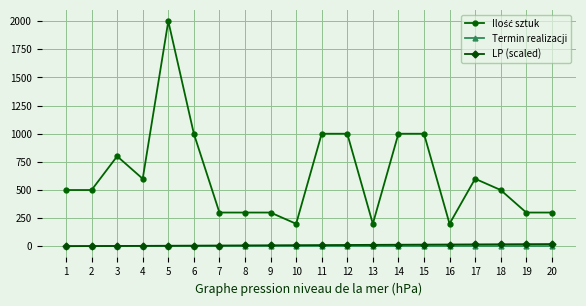

At which category is the sum across all series the highest?

5